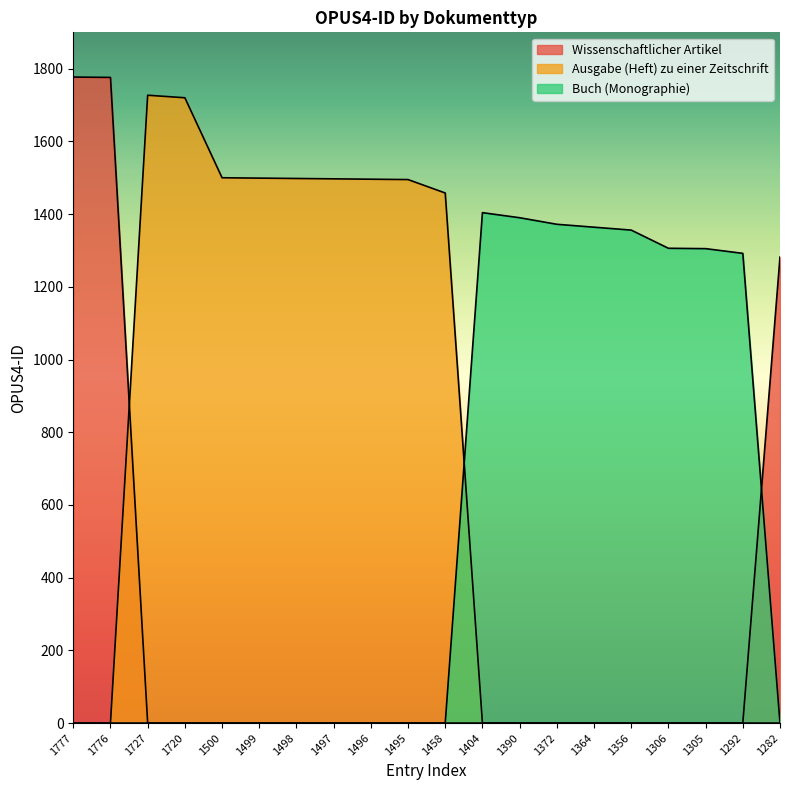

What is the spread (max minus min) of values at 1495?

1495